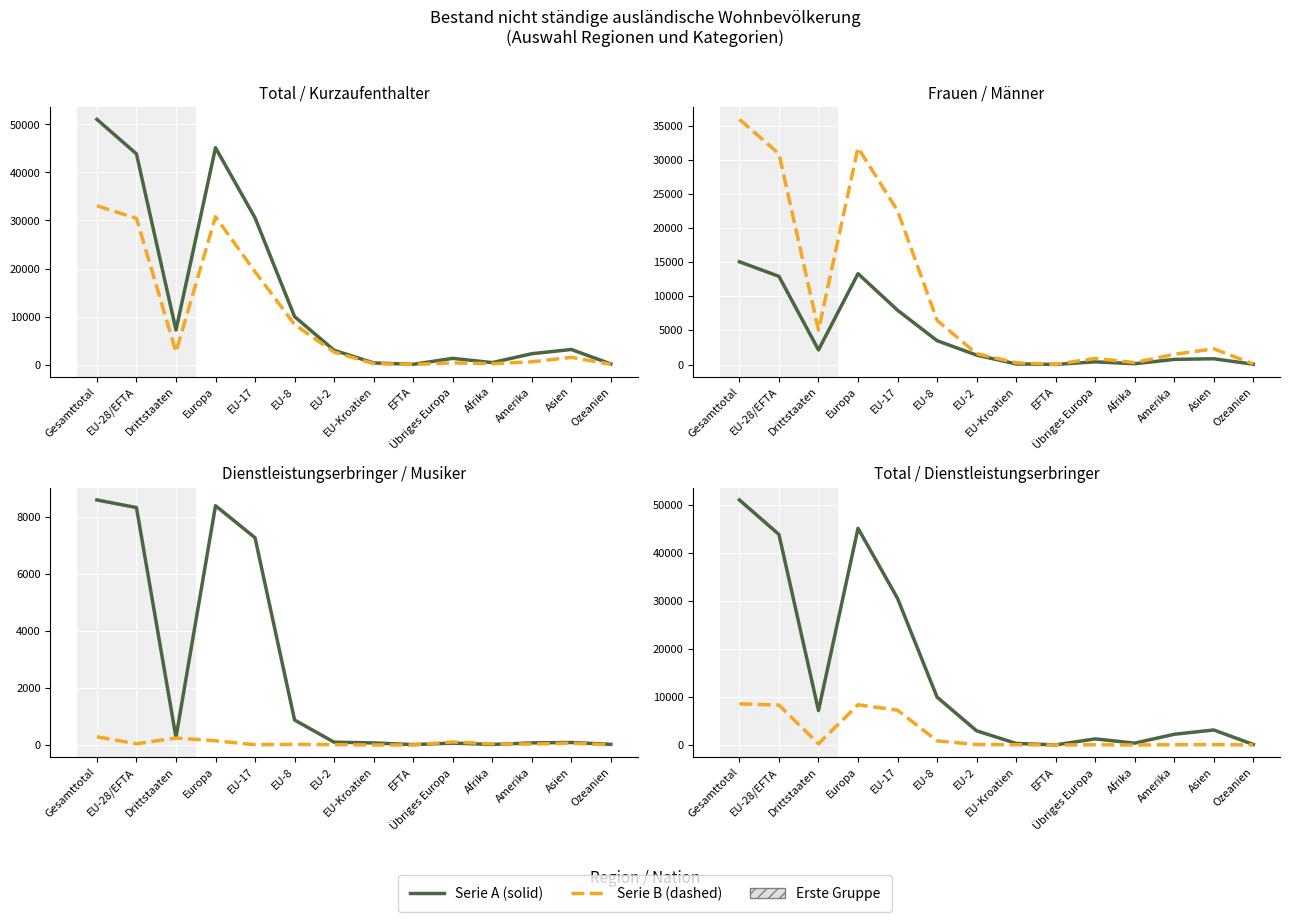

What position from the left is Amerika?

12